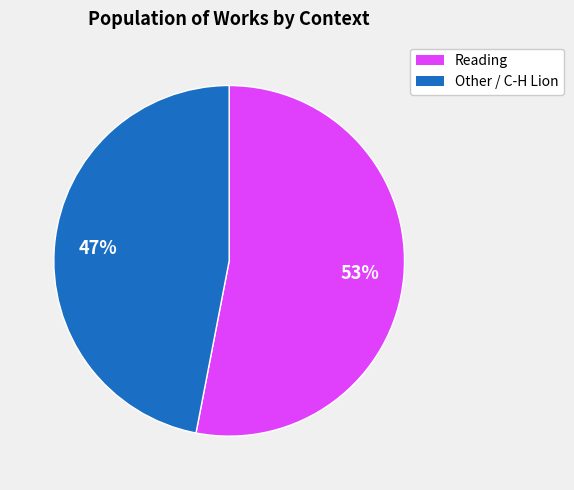

To the nearest percent, what is the average slice percentage?

50%